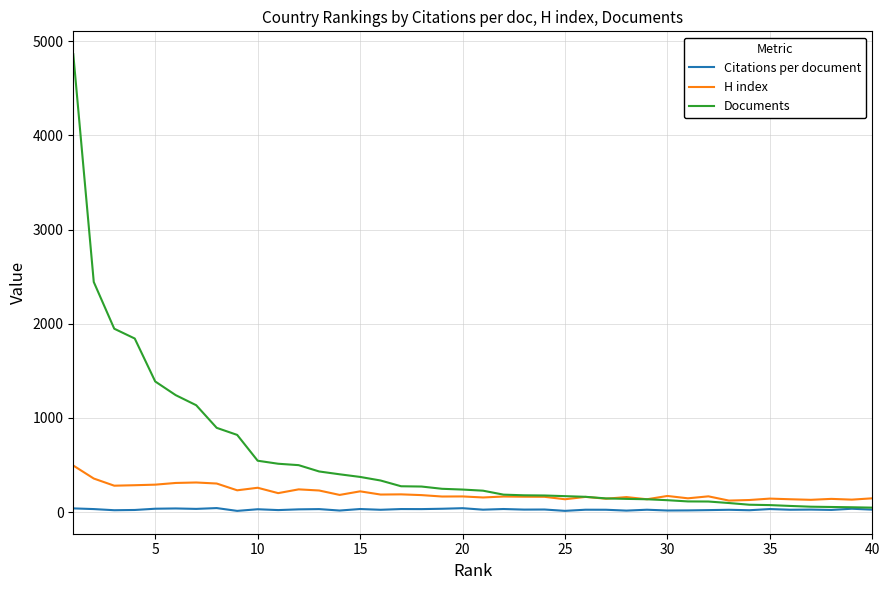

At how many categories does at least one series exceed 3059?

1